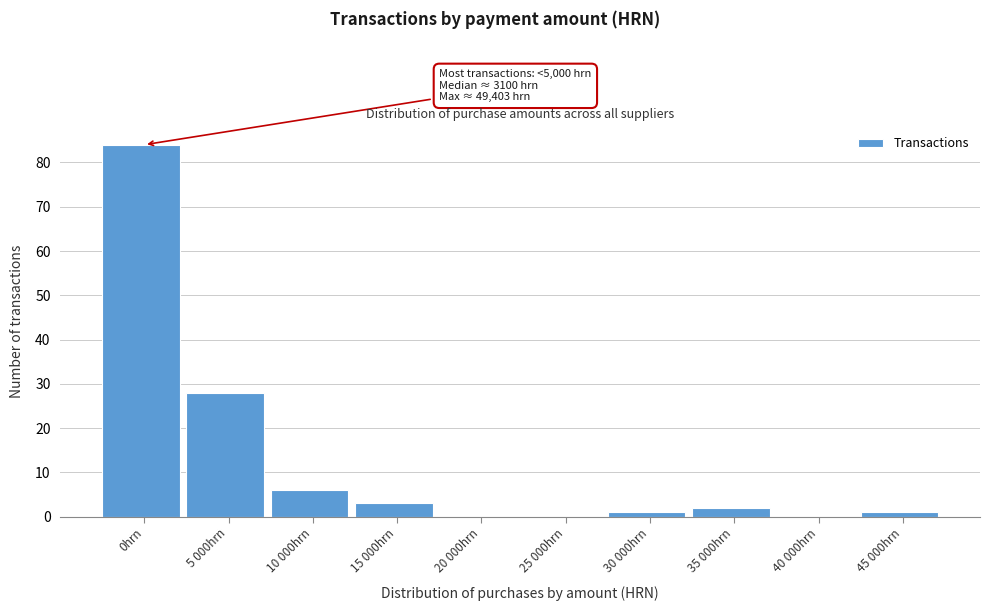

Reading right to left, list all the values displayed in this chart.

45 000hrn=1	40 000hrn=0	35 000hrn=2	30 000hrn=1	25 000hrn=0	20 000hrn=0	15 000hrn=3	10 000hrn=6	5 000hrn=28	0hrn=84